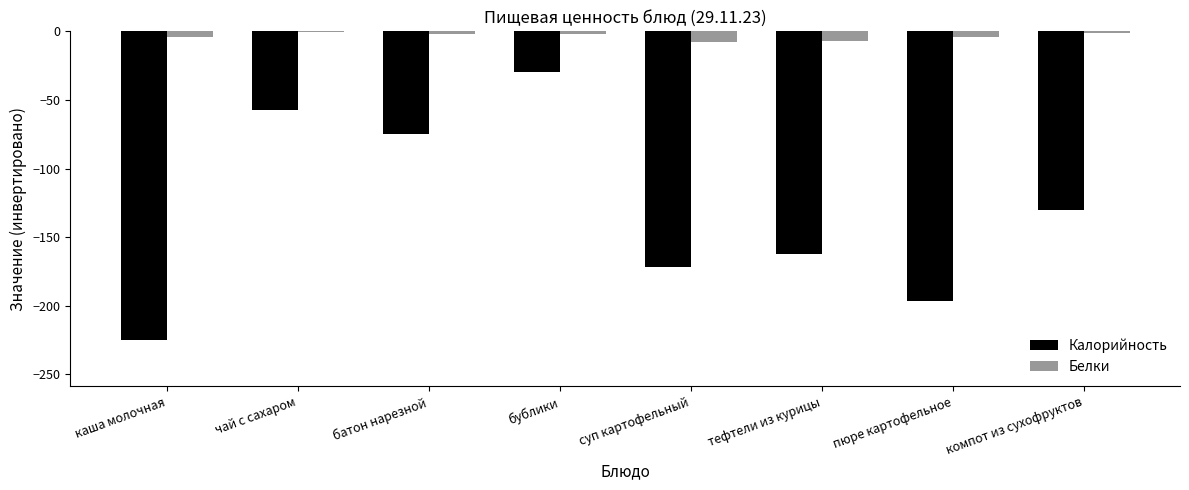

Is it true that Белки equals -7.1 at тефтели из курицы?

True